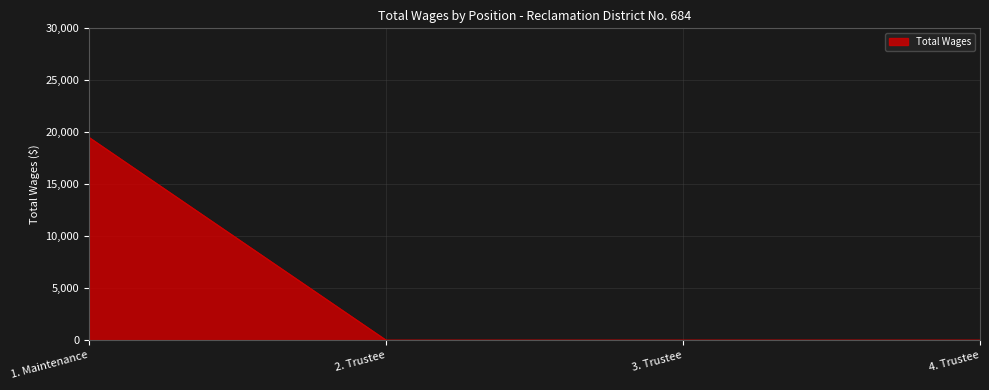

Reading left to right, list all the values displayed in this chart.

1. Maintenance=19505	2. Trustee=0	3. Trustee=0	4. Trustee=0